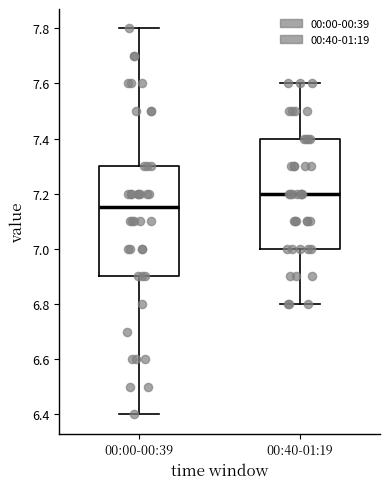

Where does the median line of the box for 00:00-00:39 sit on the y-axis? The values are not printed on the chart, so give them approximately, as read against the axis.

7.16